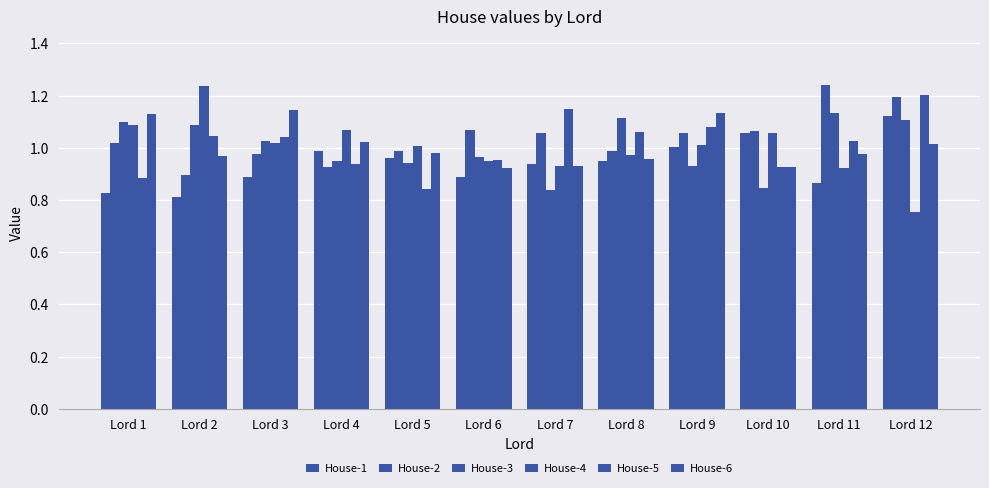

How many series are shown in this chart?

6